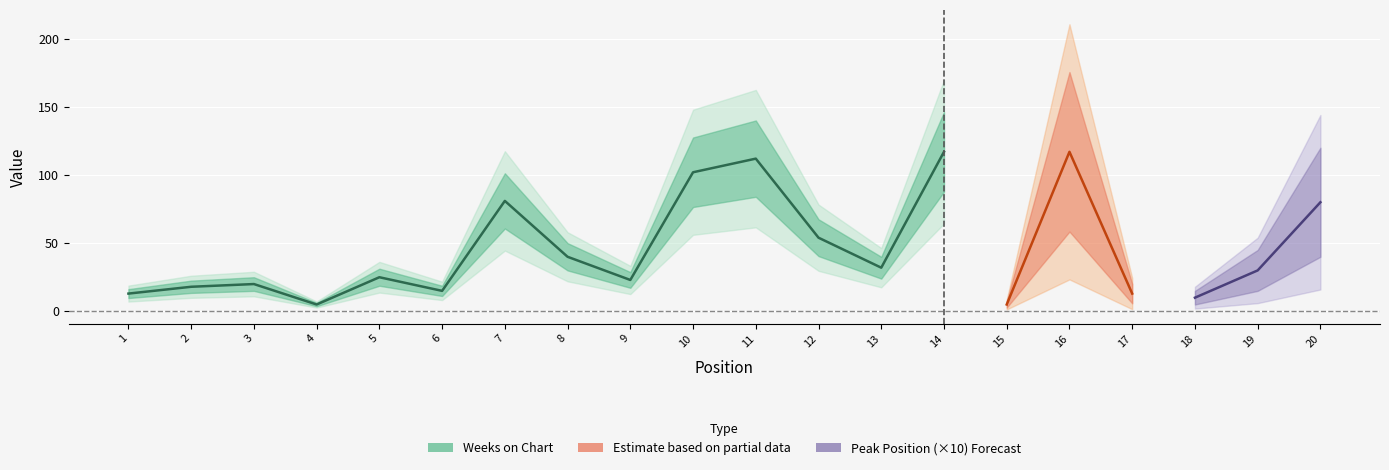

Where is the first local minimum for Weeks on Chart?

4